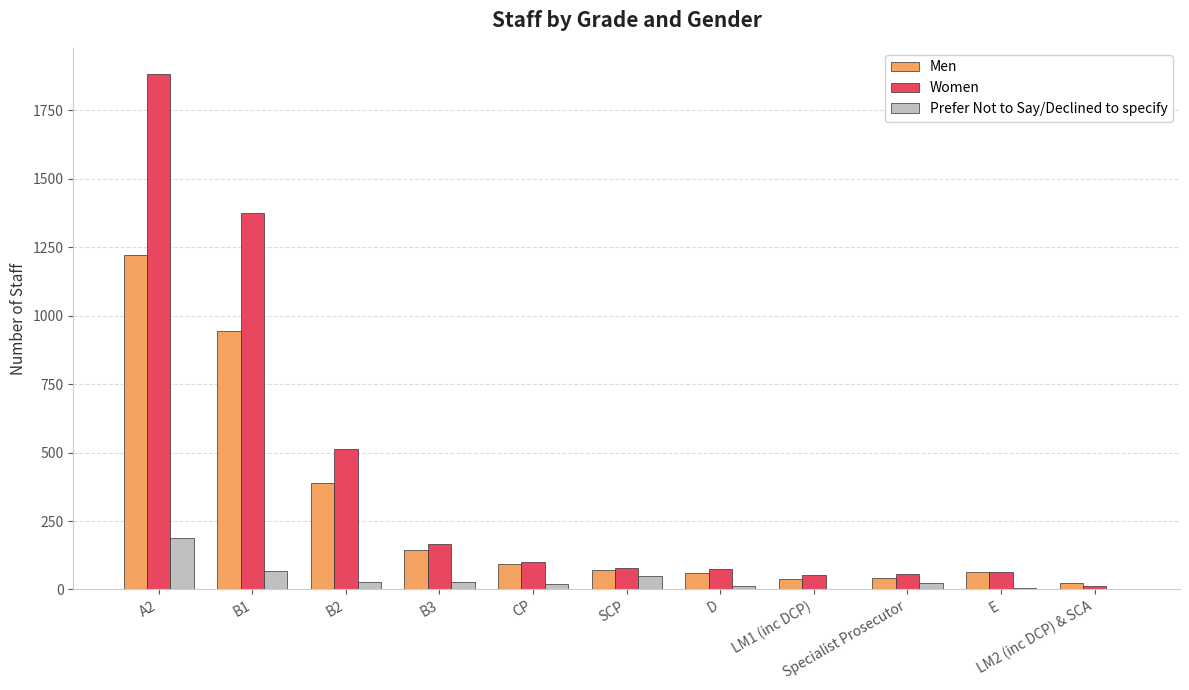

What is the maximum value for Men?

1223